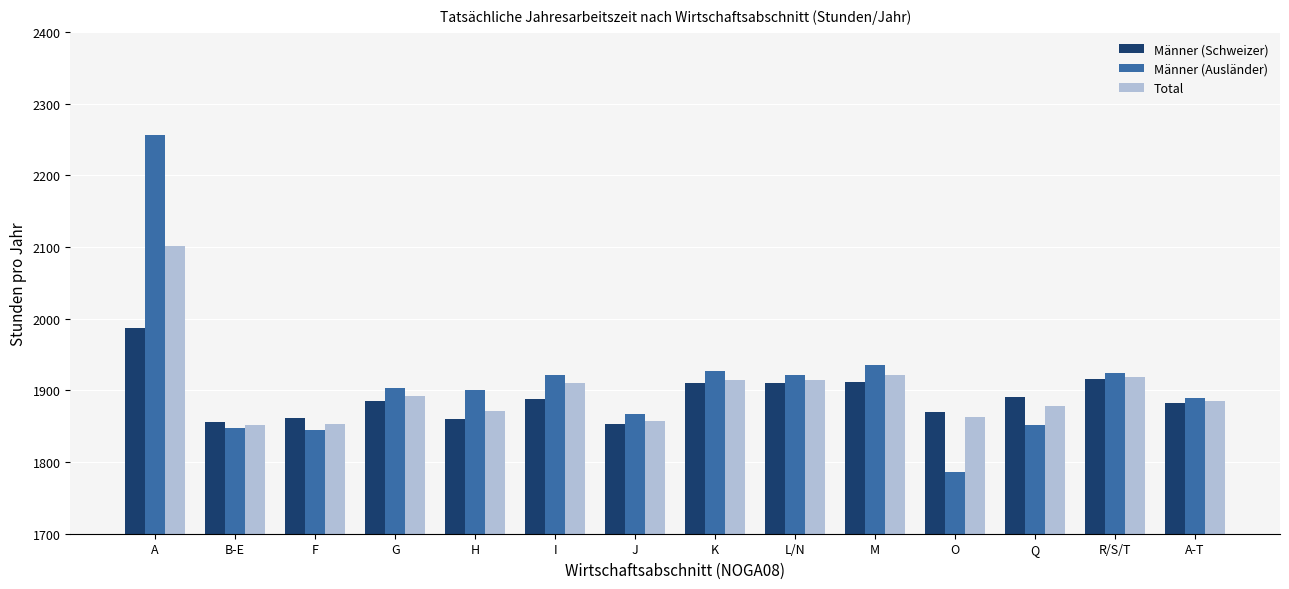

Which category has the highest value across all series?

A